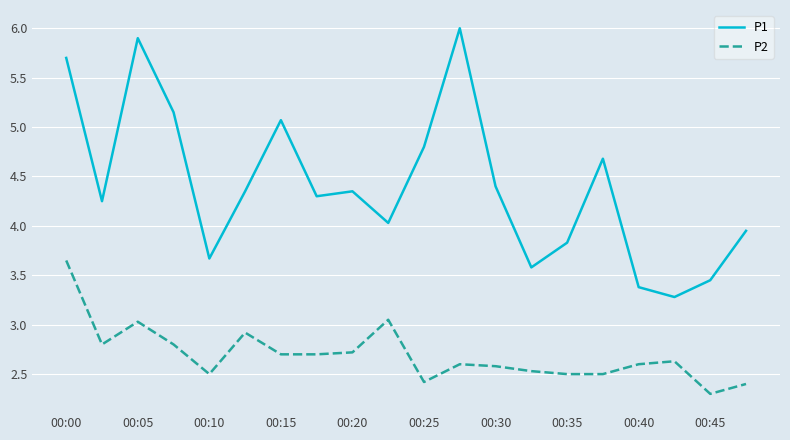

Rank the series by their average value, from highest to lowest.

P1, P2